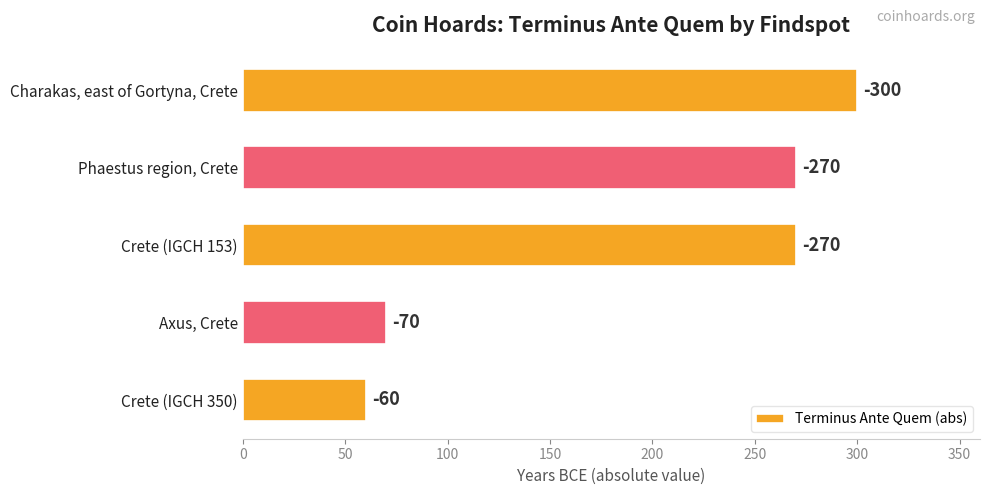

What is the minimum value shown in the chart?

60